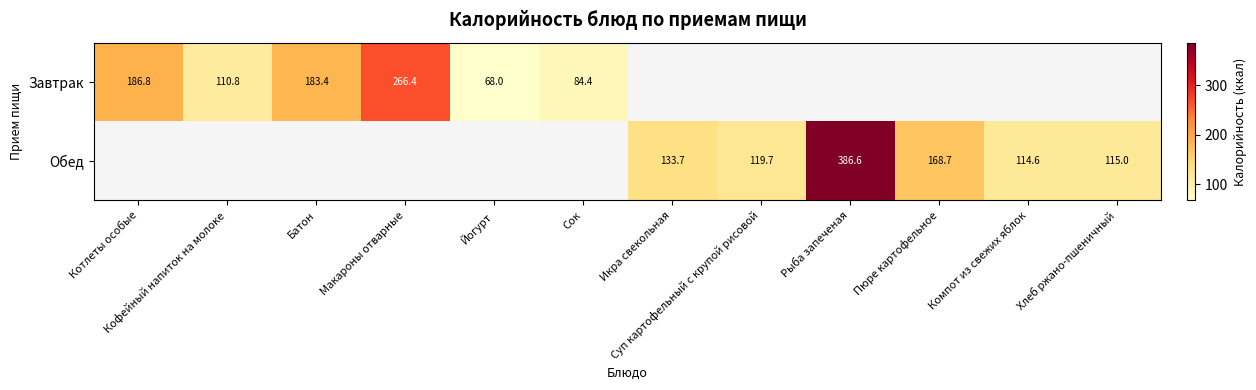

Is it true that Завтрак equals 110.8 at Кофейный напиток на молоке?

True